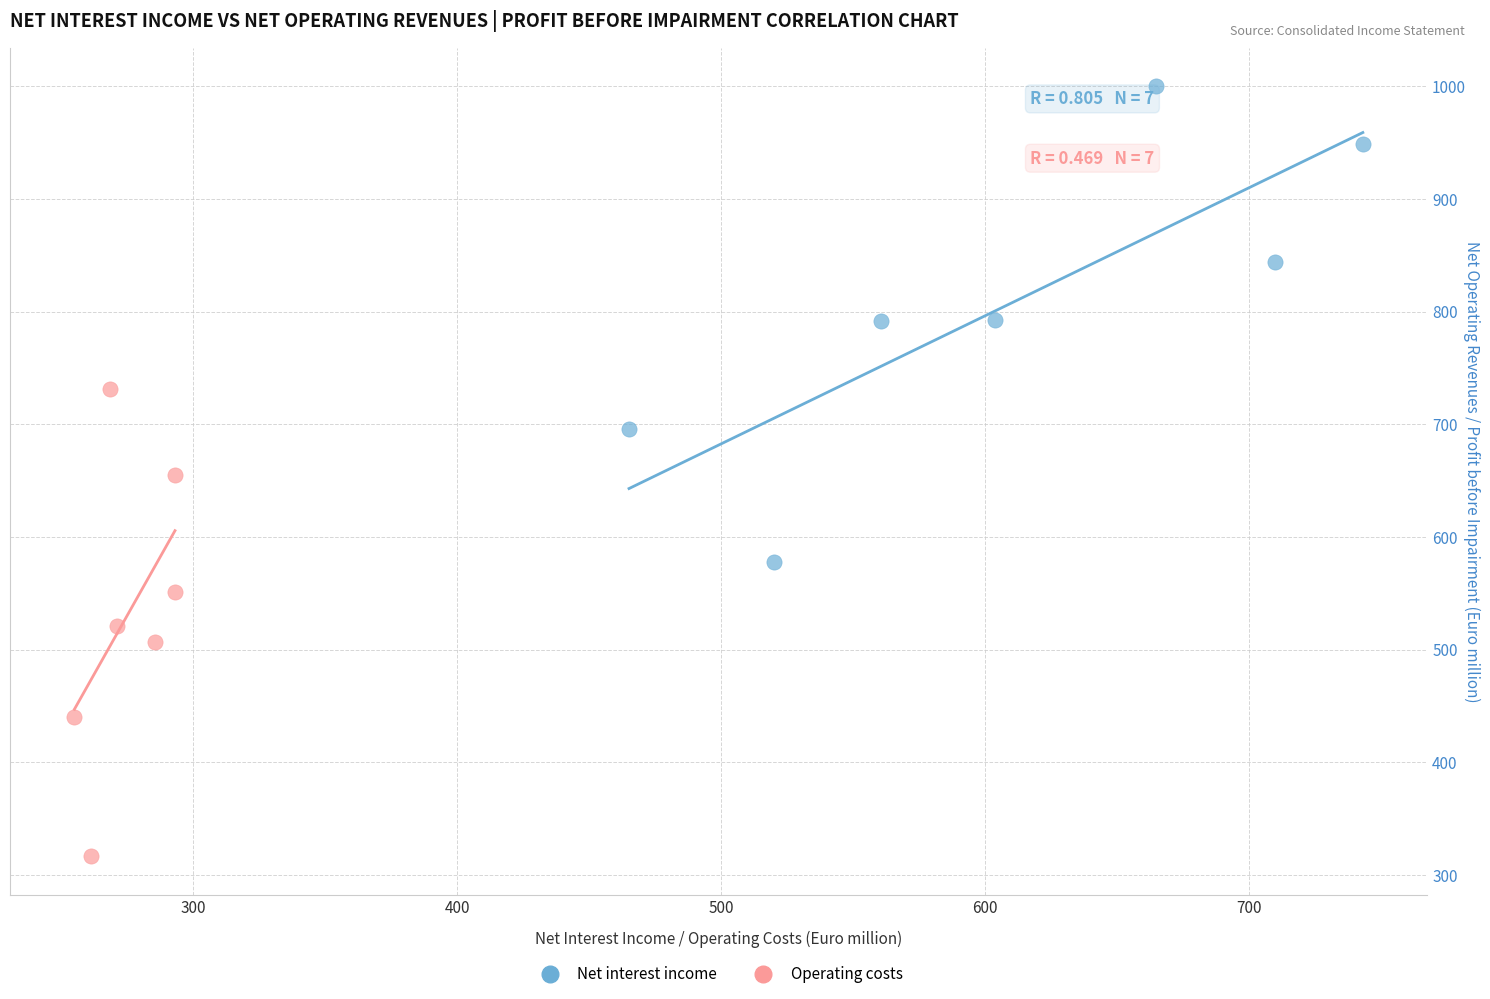

Which series reaches the maximum Y coordinate?

Net interest income